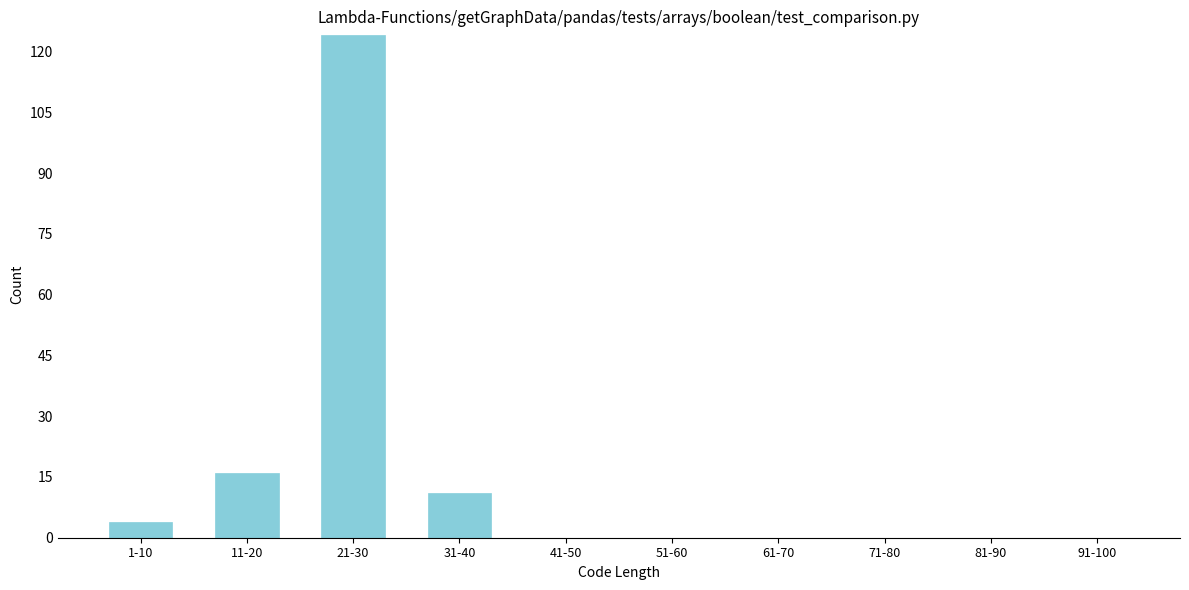

Reading right to left, transcribe all the data shown in this chart.

91-100=0	81-90=0	71-80=0	61-70=0	51-60=0	41-50=0	31-40=11	21-30=124	11-20=16	1-10=4